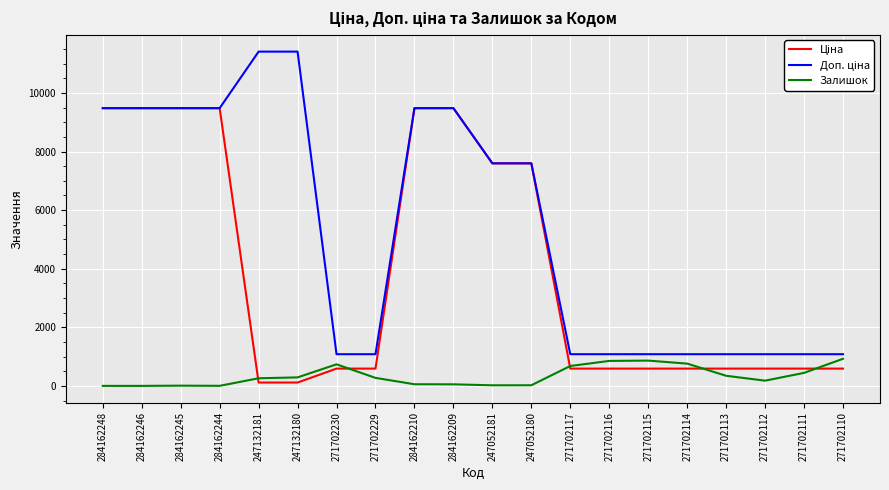

What is the total value across all series at 271702229?

1944.6